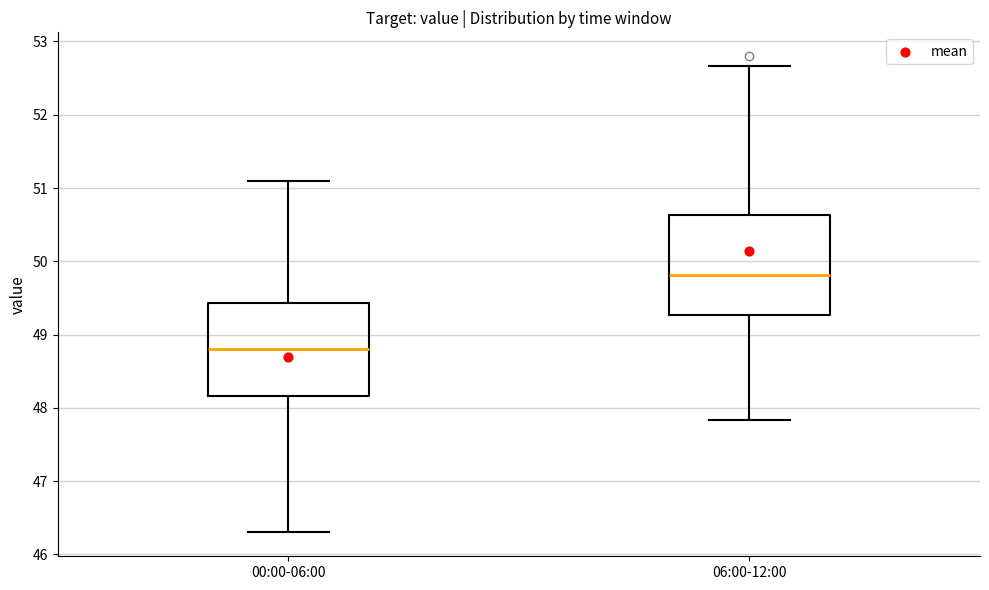

Which box is the tallest, from its lower edge to its upper edge?

06:00-12:00